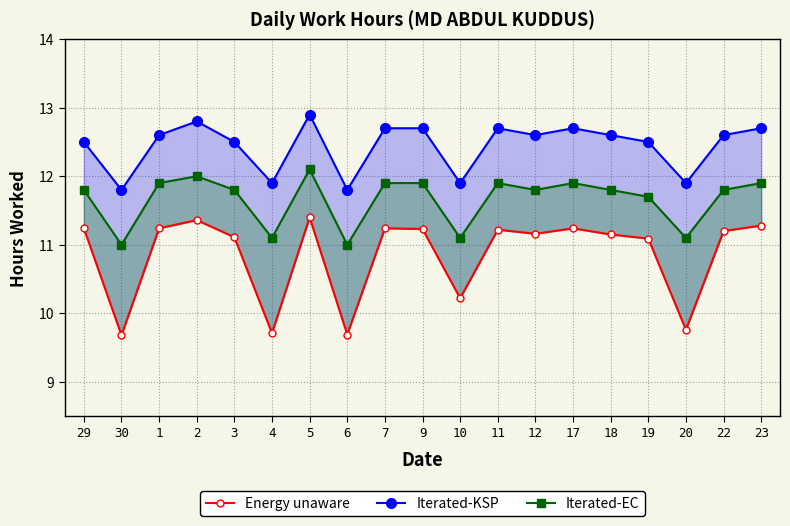

Where is the first local minimum for Iterated-EC?

30